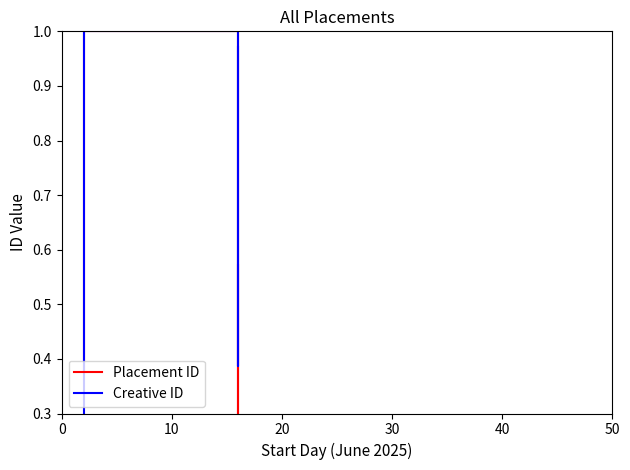

What is the sum of all Creative ID values?

7.6